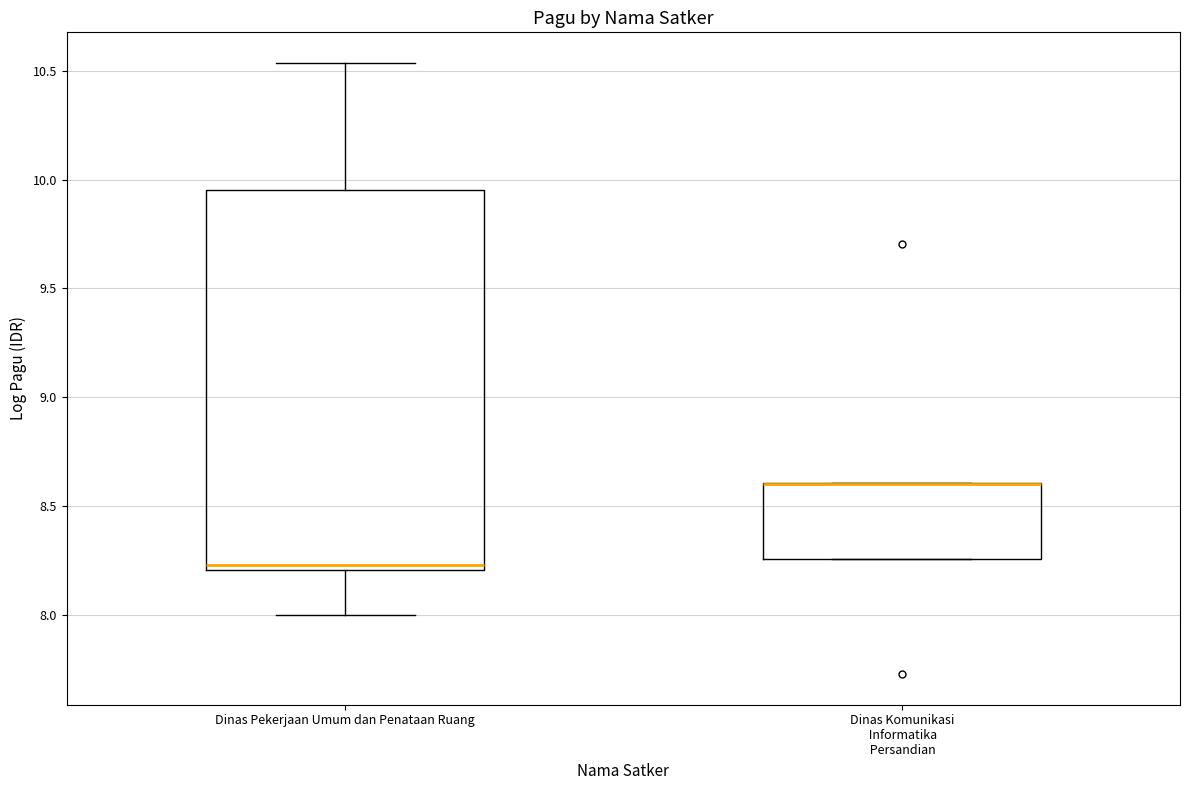

Where is the lower edge of the box for Dinas Komunikasi Informatika Persandian on the y-axis? The values are not printed on the chart, so give them approximately, as read against the axis.

8.25